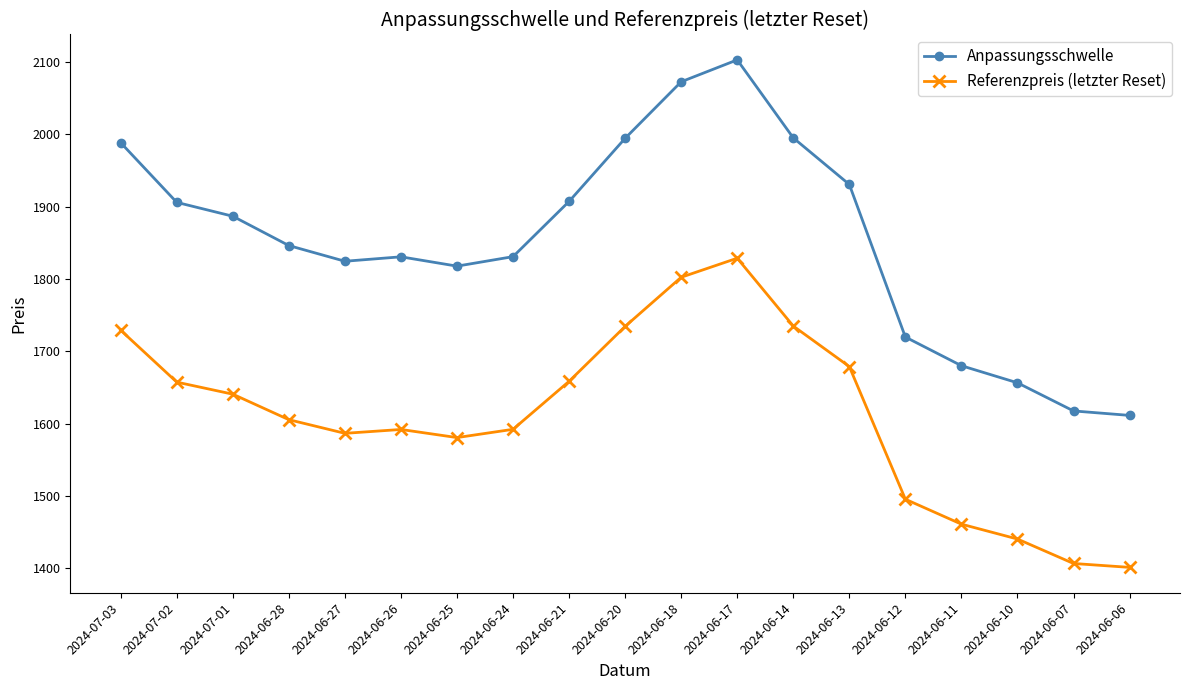

Which series changed the most between 2024-06-20 and 2024-06-11?

Anpassungsschwelle